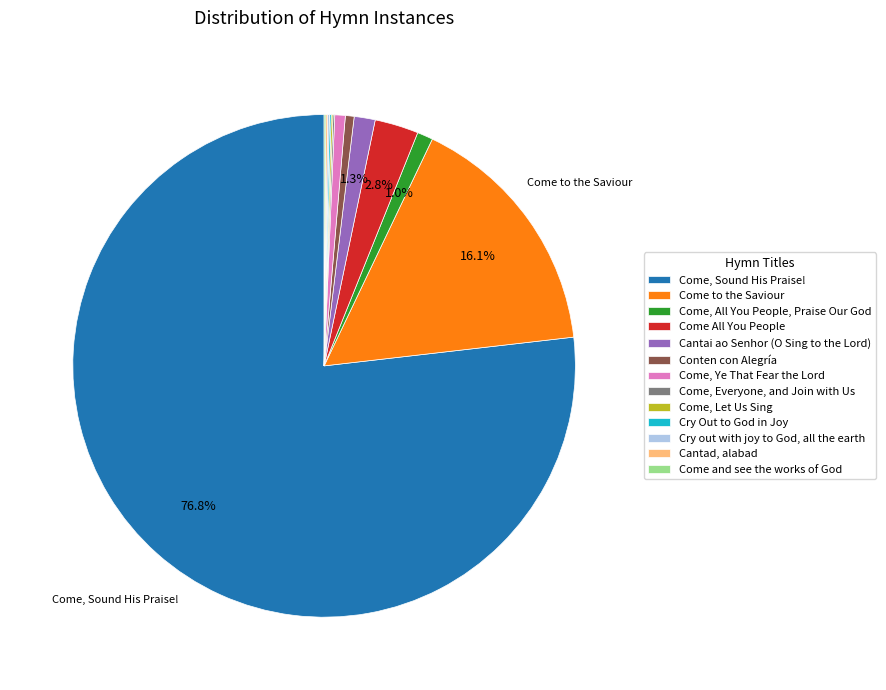

Which category has the biggest portion of the pie?

Come, Sound His Praise!